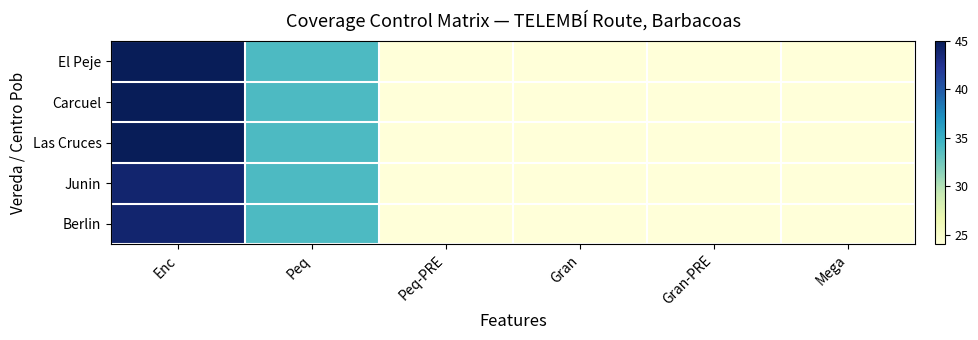

At how many categories does at least one series exceed 34?

1